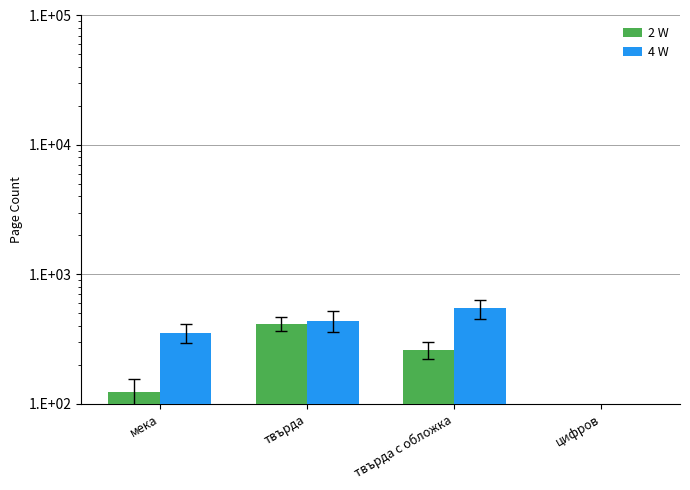

What is the approximate value of 2 W at твърда?

416.0